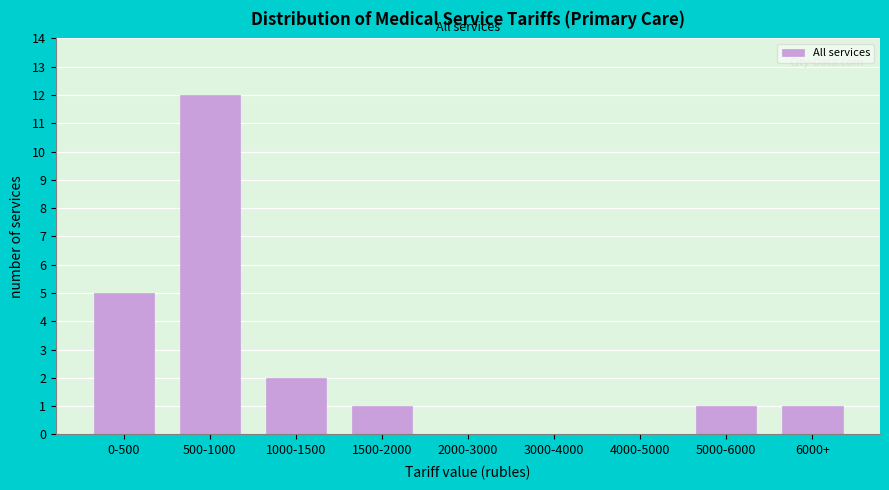

Reading left to right, what are all the values shown in this chart?

0-500=5	500-1000=12	1000-1500=2	1500-2000=1	2000-3000=0	3000-4000=0	4000-5000=0	5000-6000=1	6000+=1